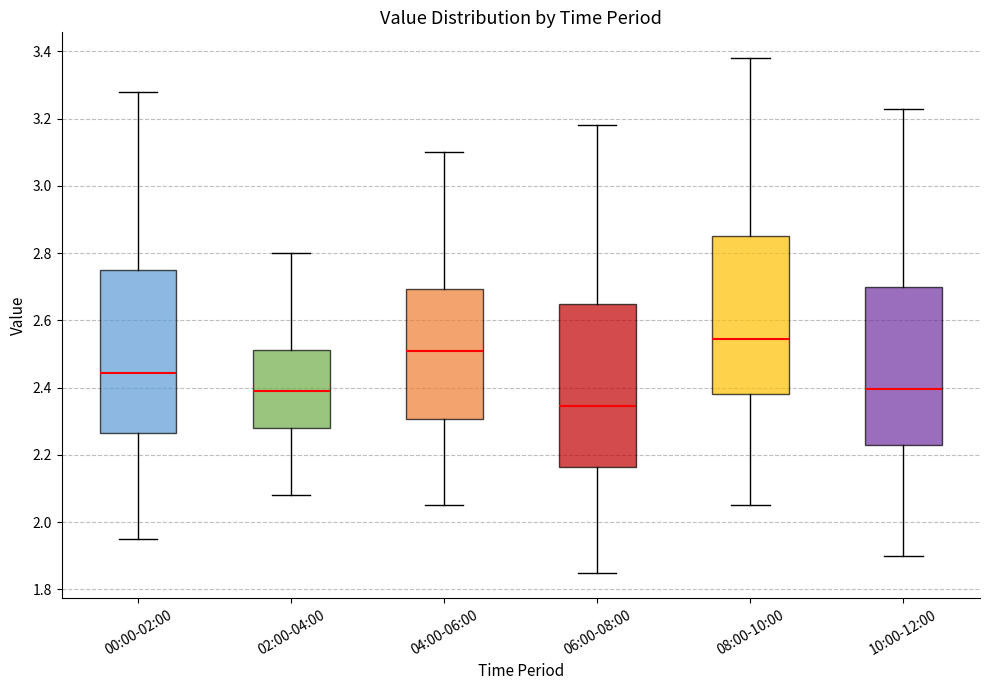

Reading left to right, read every box against the y-axis: the position of its median line, the range the box covers, and the ends of its whiskers. The values are not printed on the chart, so give them approximately, as read against the axis.

00:00-02:00: median 2.44, box 2.26 to 2.76, whiskers 1.96 to 3.28
02:00-04:00: median 2.40, box 2.28 to 2.52, whiskers 2.08 to 2.80
04:00-06:00: median 2.52, box 2.30 to 2.70, whiskers 2.06 to 3.10
06:00-08:00: median 2.34, box 2.16 to 2.66, whiskers 1.86 to 3.18
08:00-10:00: median 2.54, box 2.38 to 2.86, whiskers 2.06 to 3.38
10:00-12:00: median 2.40, box 2.24 to 2.70, whiskers 1.90 to 3.24